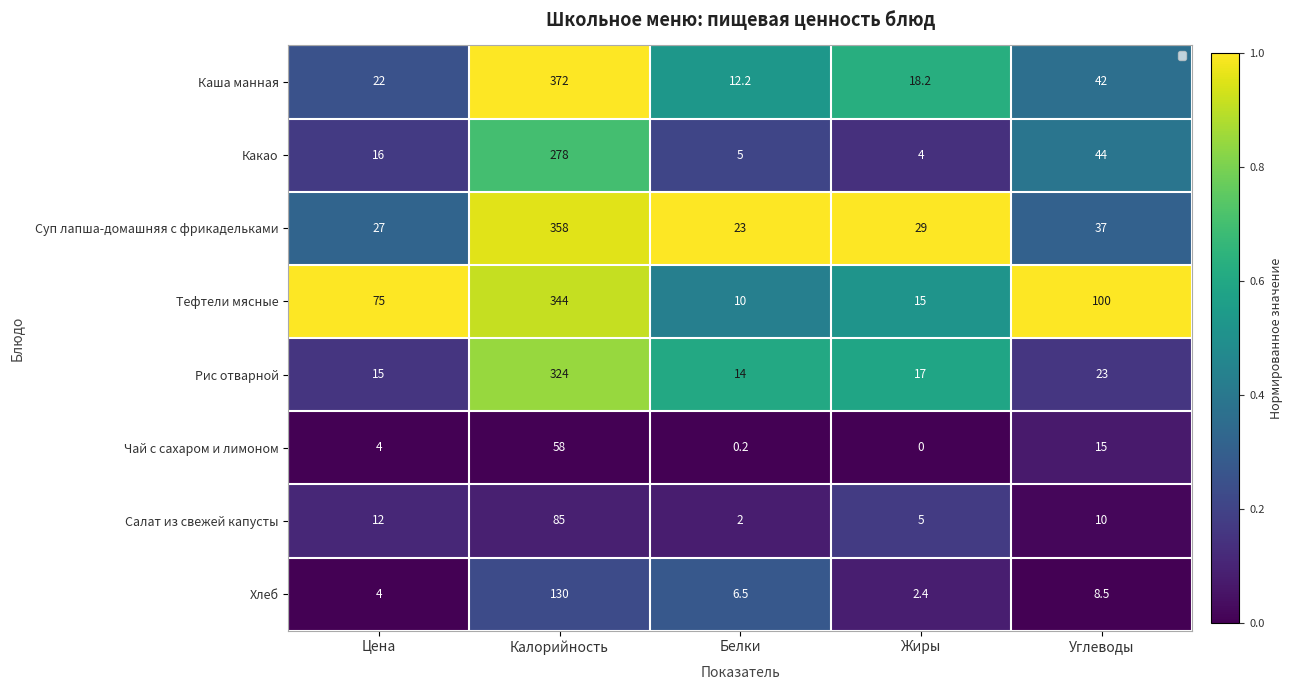

Rank the categories by Хлеб value from lowest to highest.

Цена, Углеводы, Жиры, Калорийность, Белки